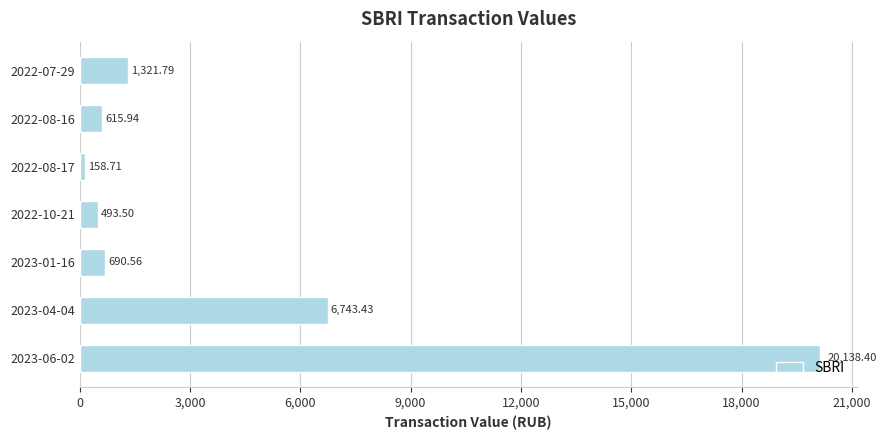

List the labels in order of value, largest first.

2023-06-02, 2023-04-04, 2022-07-29, 2023-01-16, 2022-08-16, 2022-10-21, 2022-08-17